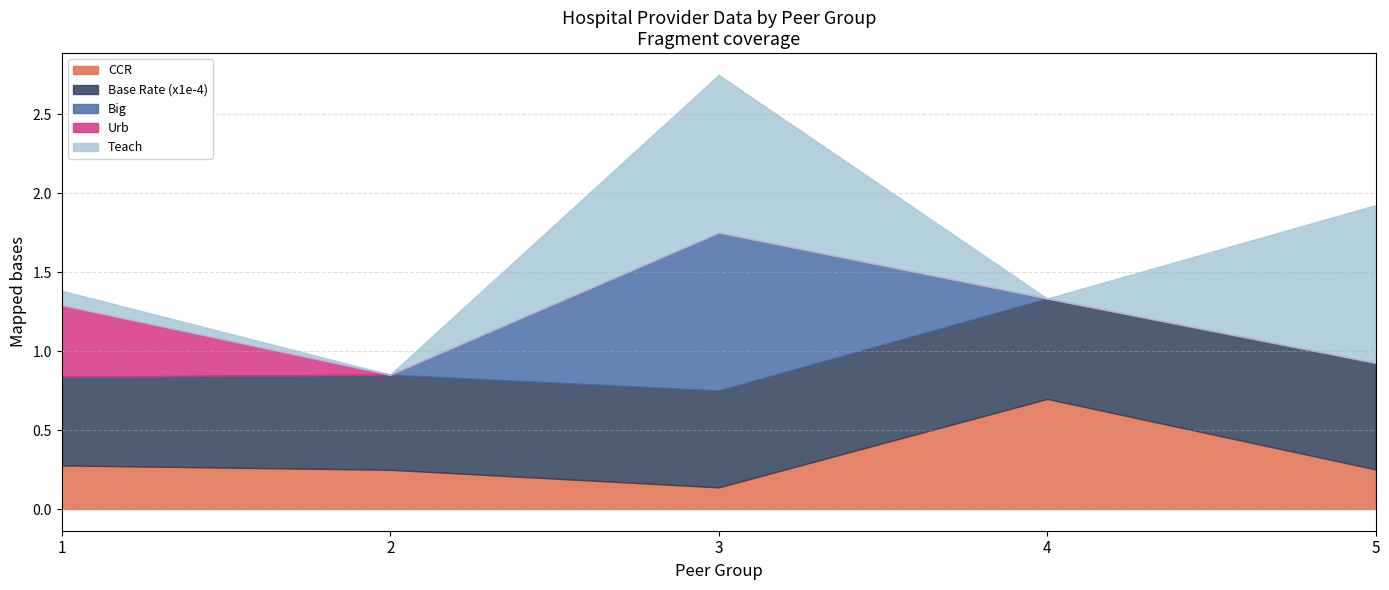

Which series has the largest total across all categories?

Base Rate